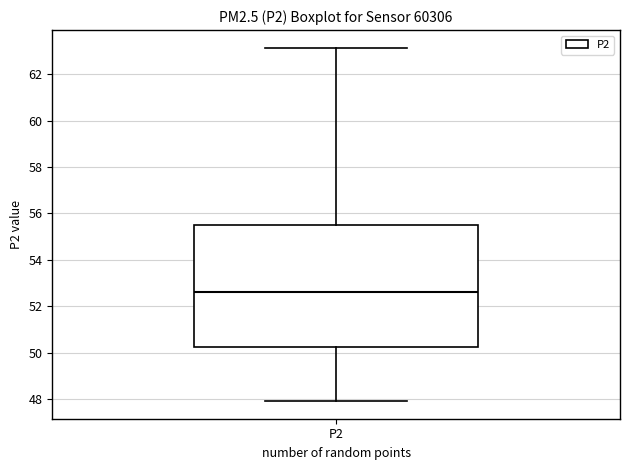

Transcribe this box plot: give where the median line is, the range the box spans, and where the two whiskers end, as read against the y-axis. The values are not printed on the chart, so give them approximately, as read against the axis.

median 52.6, box 50.2 to 55.6, whiskers 48.0 to 63.2